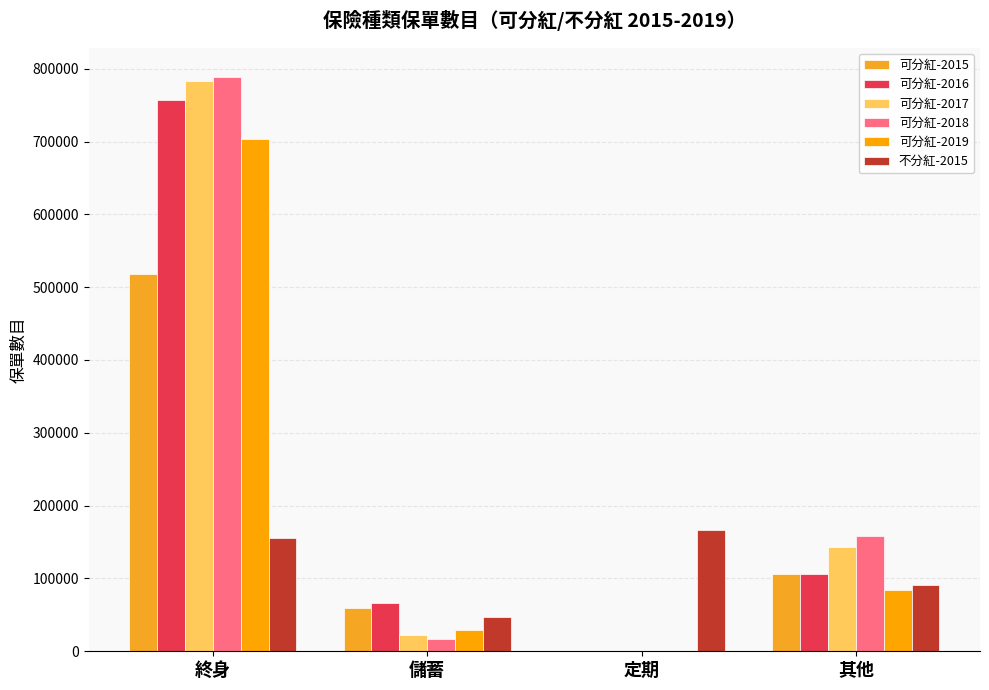

What is the sum of all 可分紅-2016 values?

929339